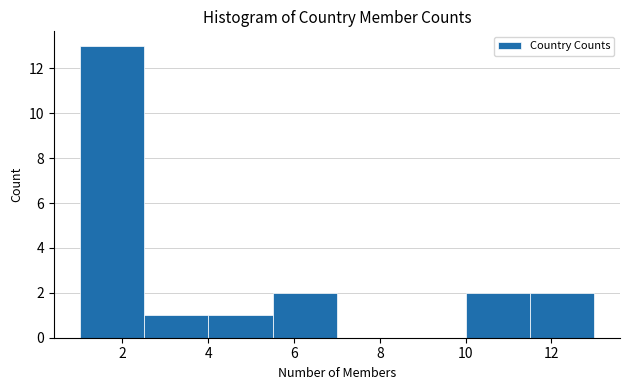

What is the height of the bar covering 1.0 to 2.5 on the x-axis? Neither the bar edges nor the heights are printed on the chart, so give them approximately, as read against the axes.

13